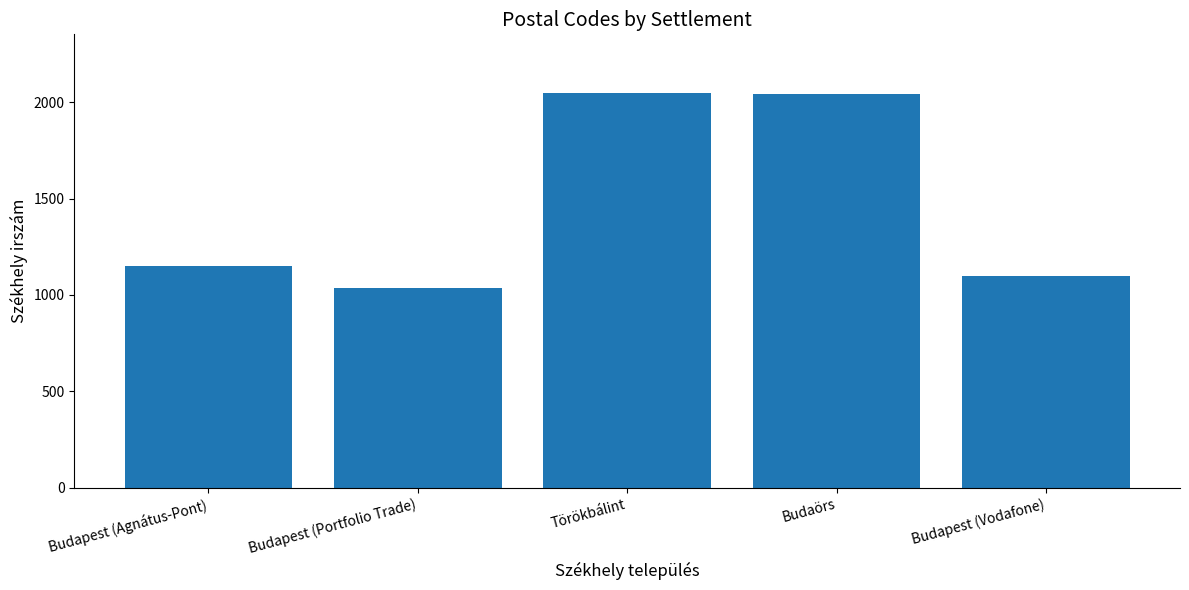

What is the minimum value shown in the chart?

1037